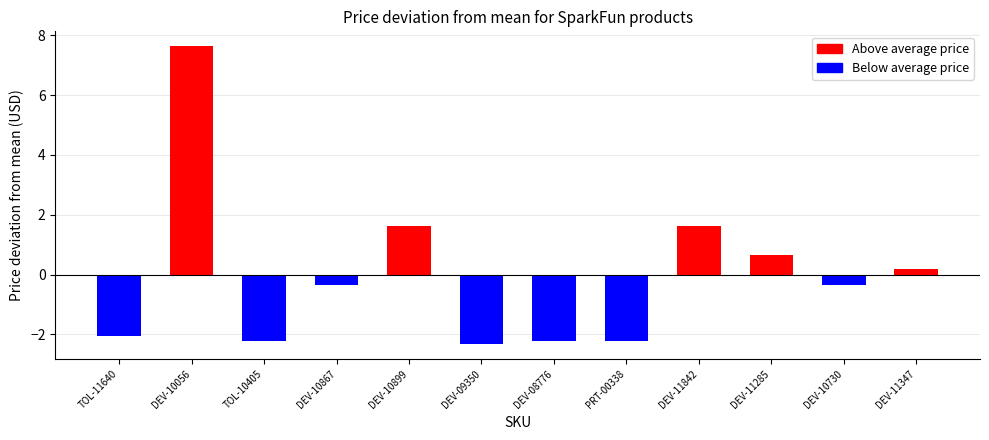

Does the chart contain stacked bars?

No